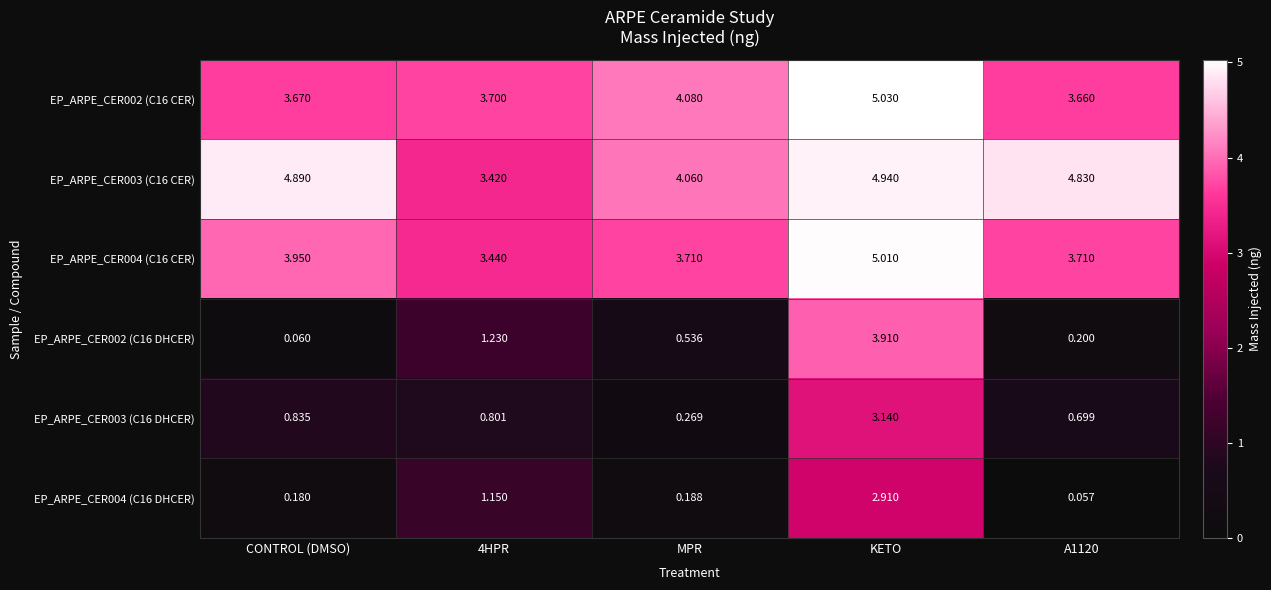

Where is EP_ARPE_CER002 (C16 CER) nearest to the value 4?

MPR